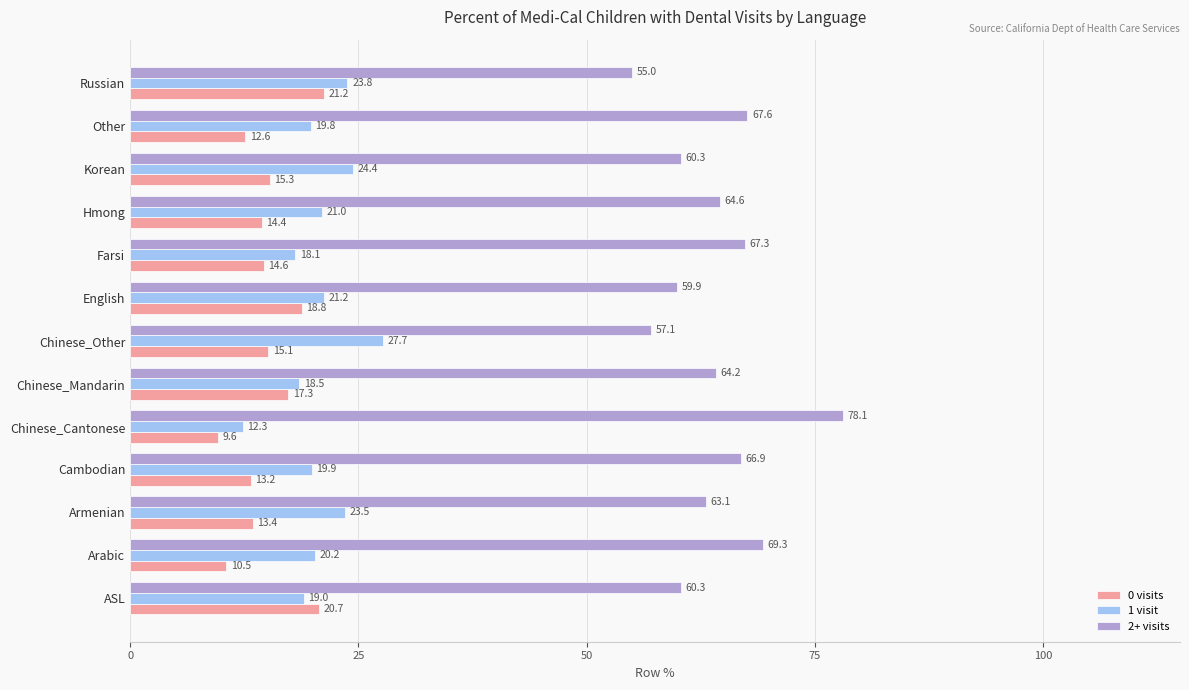

Which series has the largest total across all categories?

2+ visits